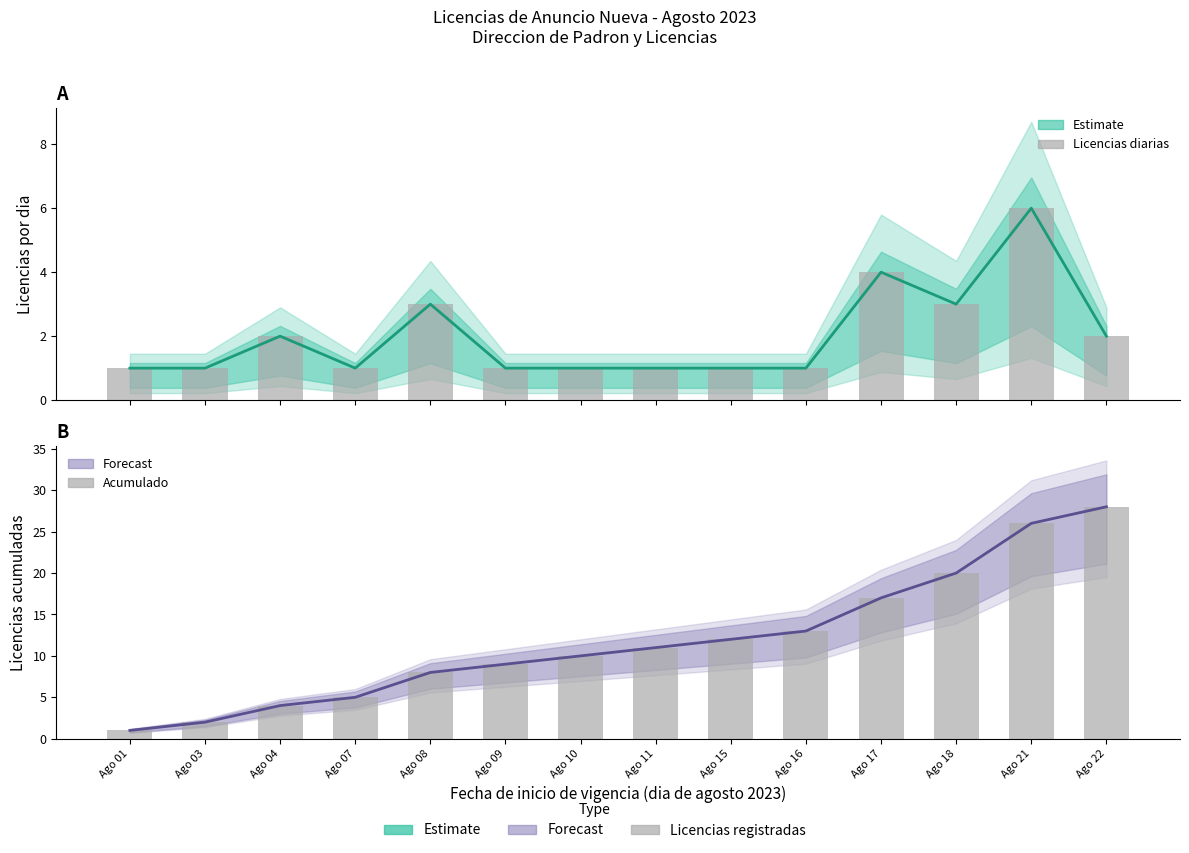

Is it true that Acumulado equals 6 at Ago 15?

False